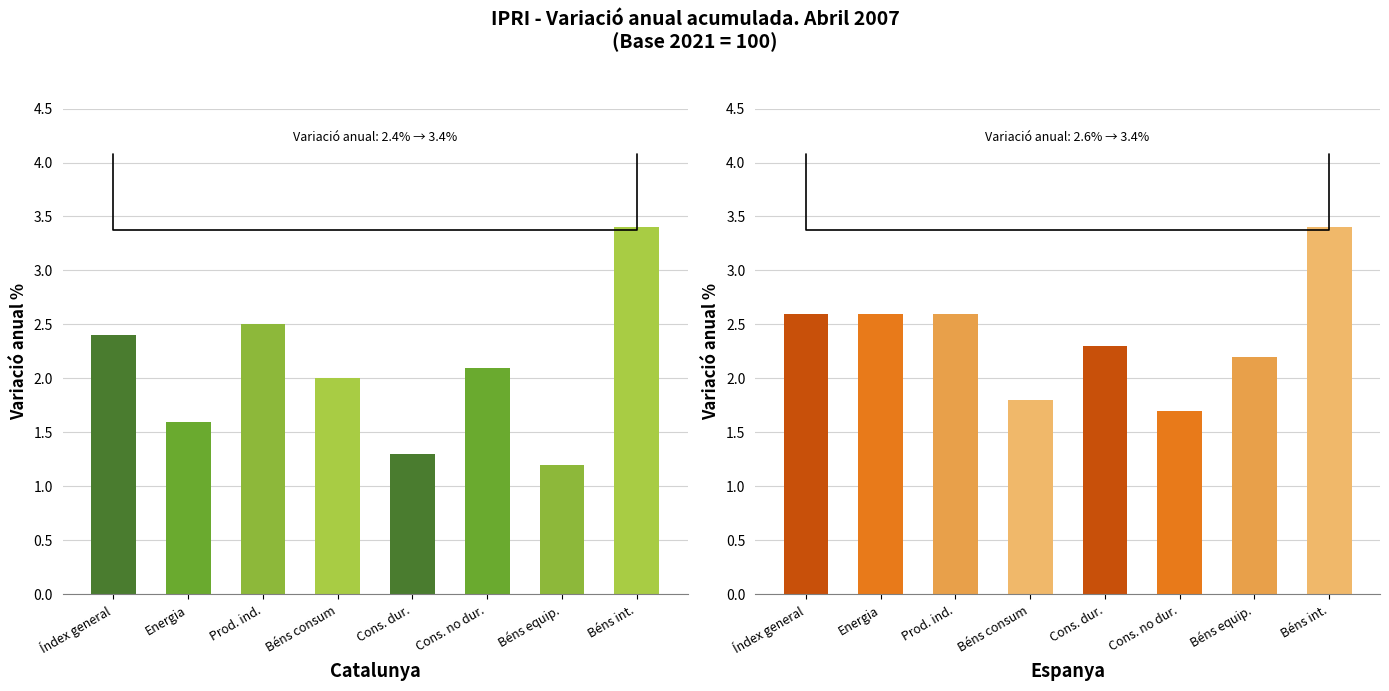

What is the maximum value for Catalunya?

3.4